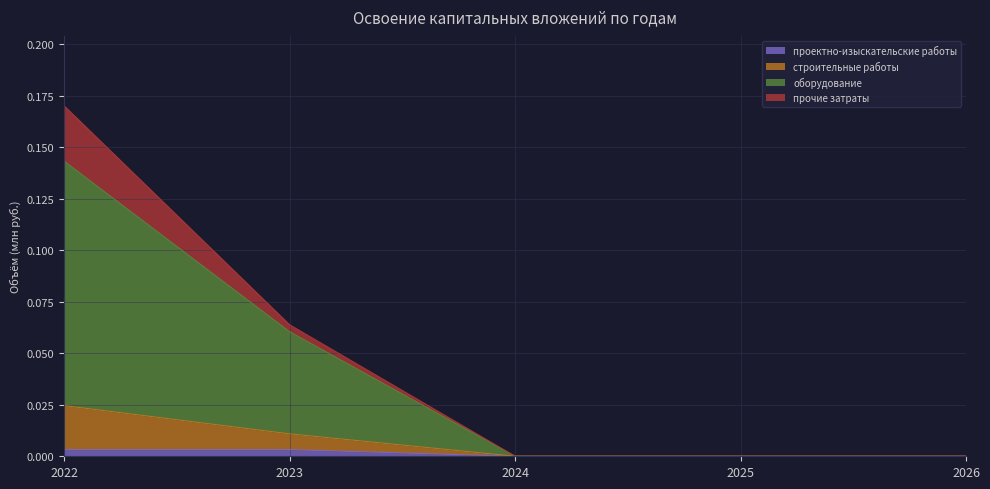

What is the difference between the maximum and minimum values in the оборудование series?

0.1